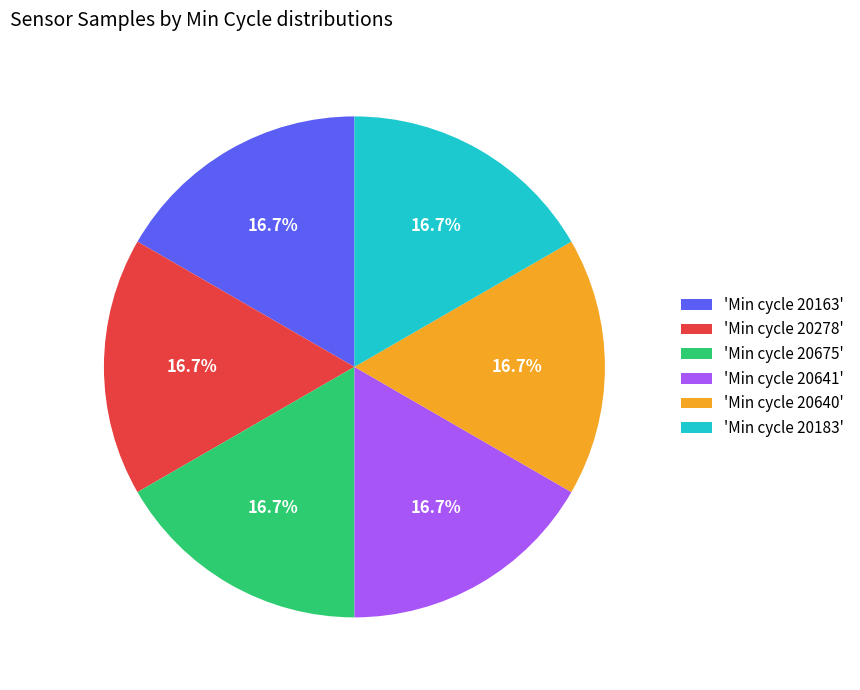

Is 'Min cycle 20278' the majority of the pie?

No